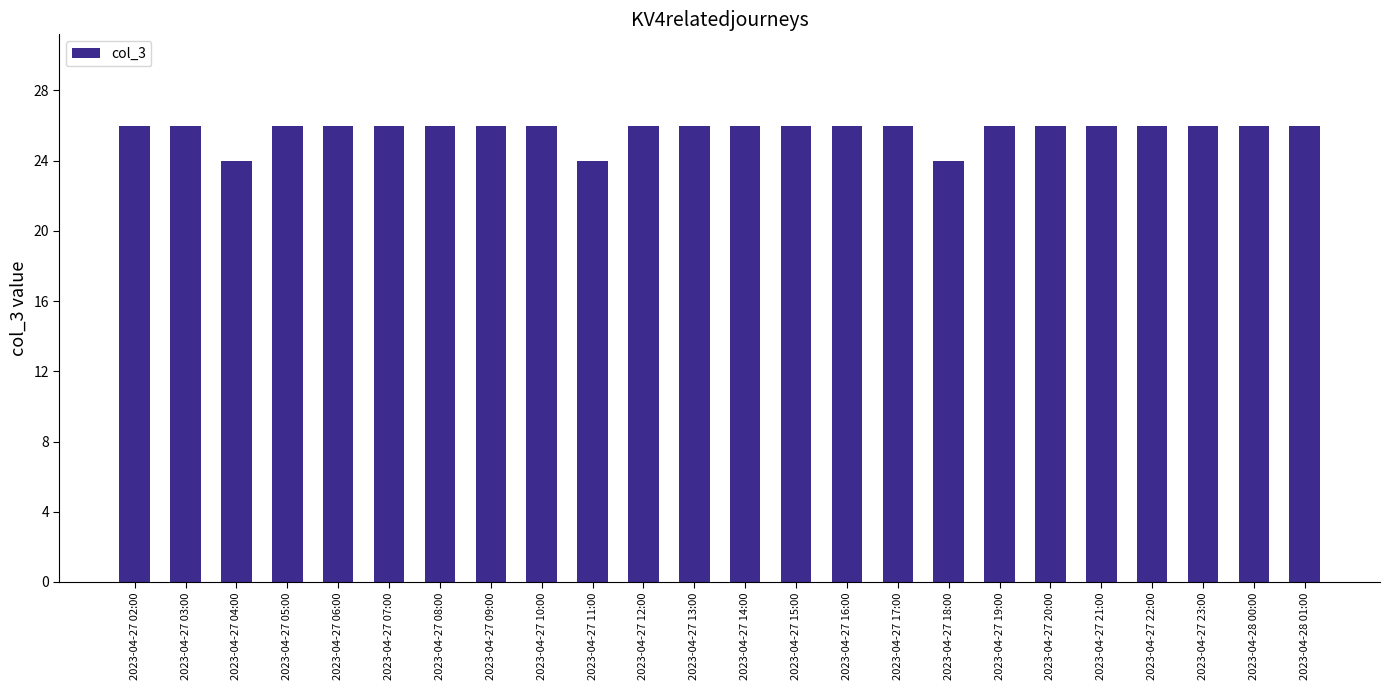

What is the maximum value shown in the chart?

26